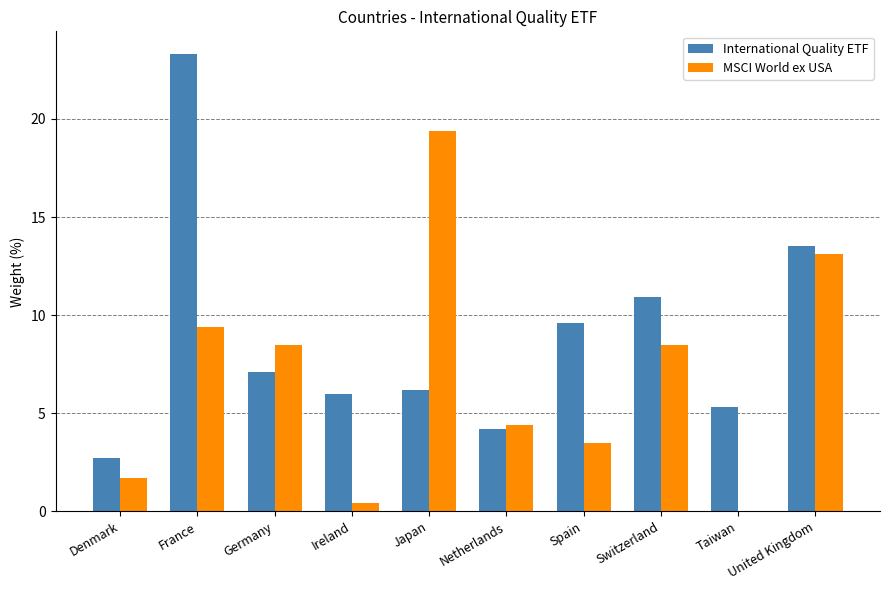

Which series changed the most between Netherlands and Switzerland?

International Quality ETF